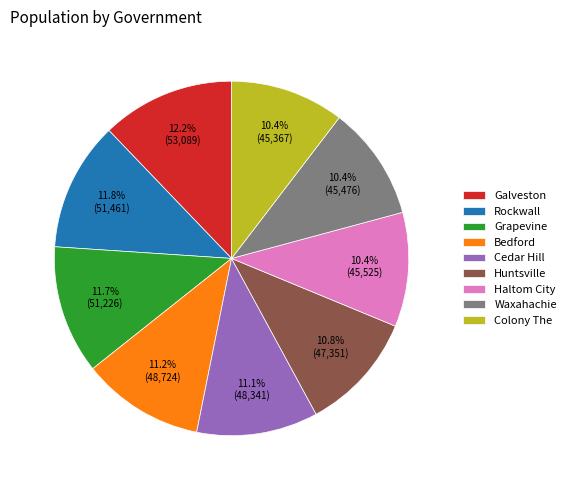

To the nearest percent, what portion does Cedar Hill represent?

11%